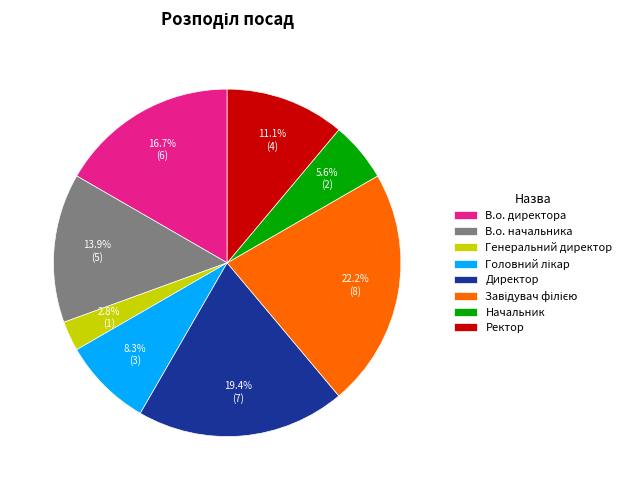

Combined, what portion of the pie is Директор and Начальник?

25.0%